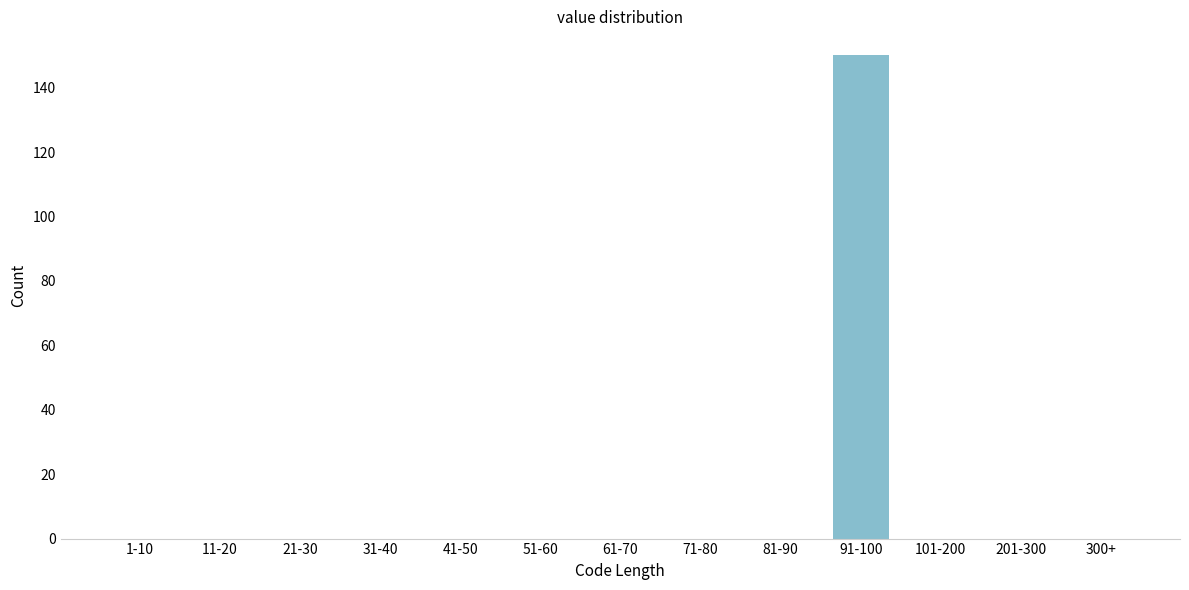

Reading left to right, extract all data points from this chart.

1-10=0	11-20=0	21-30=0	31-40=0	41-50=0	51-60=0	61-70=0	71-80=0	81-90=0	91-100=150	101-200=0	201-300=0	300+=0